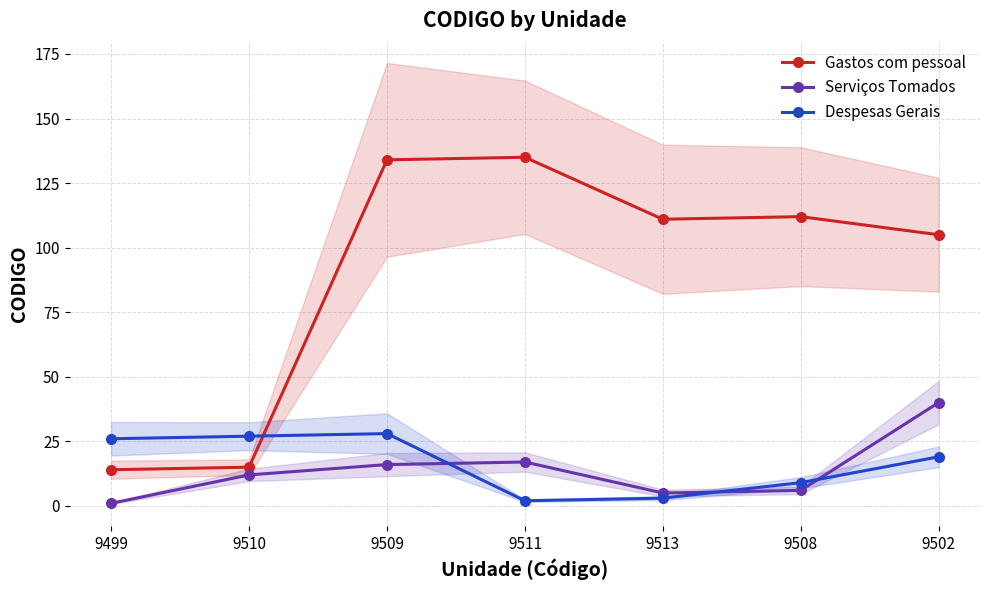

Reading right to left, list all the values displayed in this chart.

Gastos com pessoal: 105	112	111	135	134	15	14
Serviços Tomados: 40	6	5	17	16	12	1
Despesas Gerais: 19	9	3	2	28	27	26